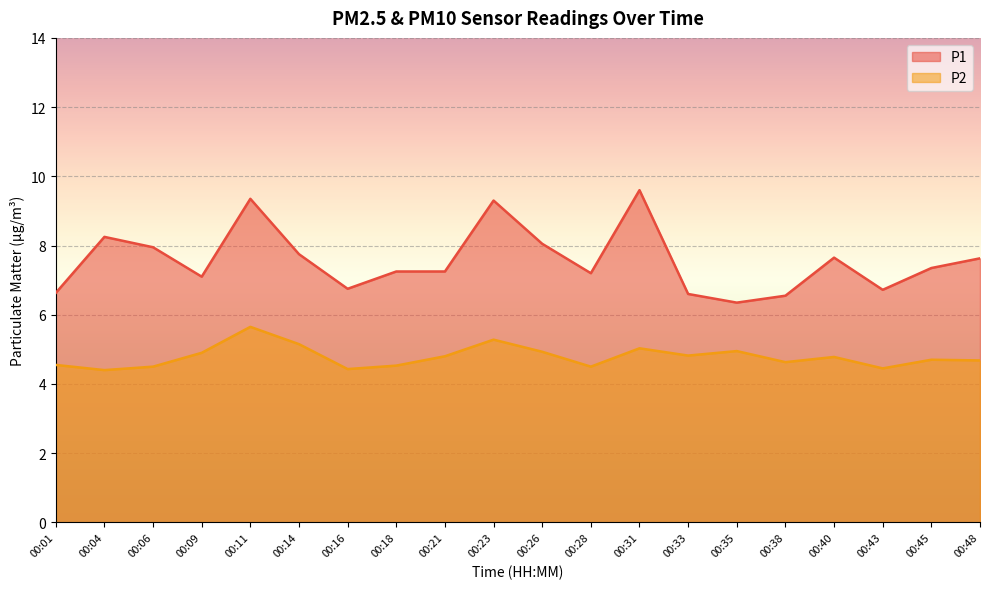

What is the difference between the P1 values at 00:21 and 00:06?

0.7